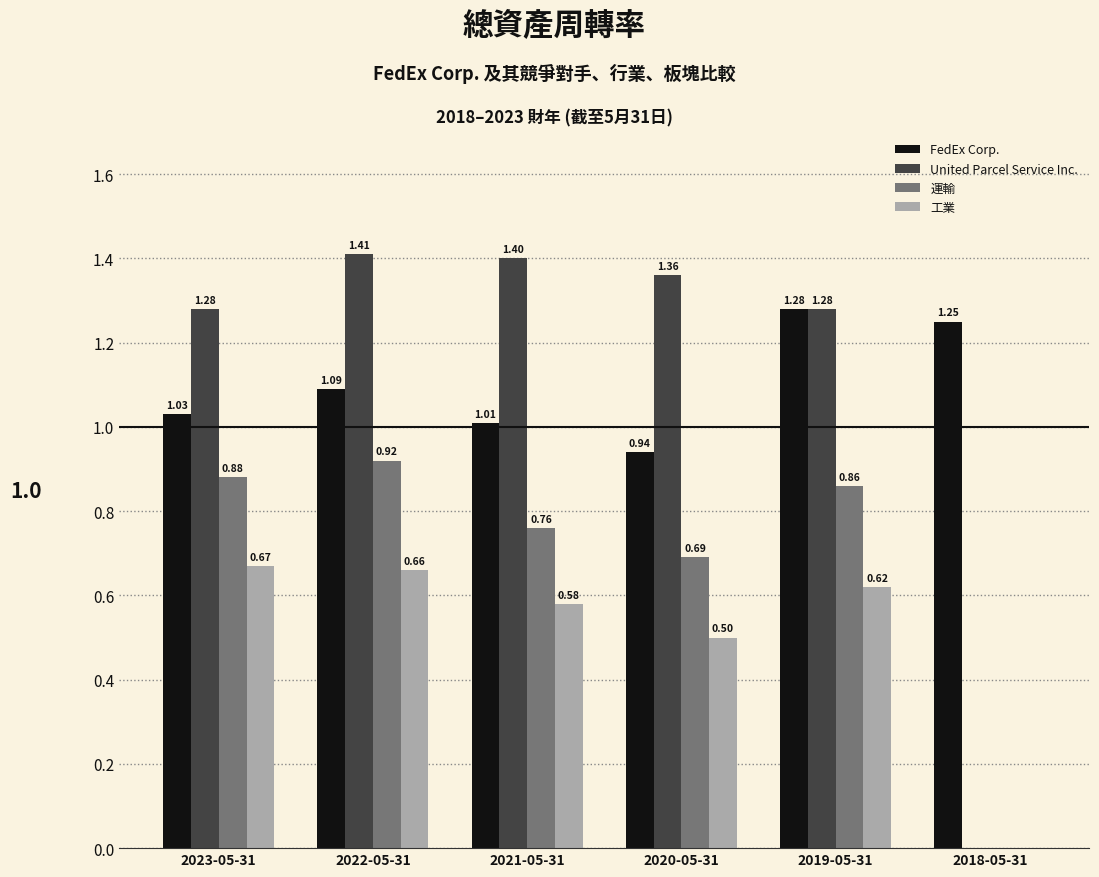

Which series changed the most between 2022-05-31 and 2019-05-31?

FedEx Corp.